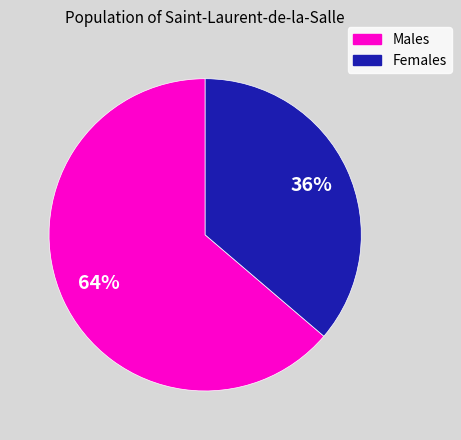

Combined, do Females and Males account for over 50%?

Yes